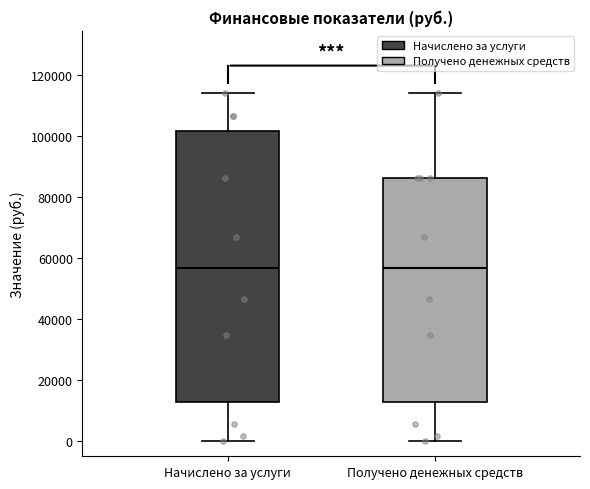

Reading left to right, transcribe this box plot: for each box, give where its median line is, the range the box spans, and where its two whiskers end, as read against the y-axis. The values are not printed on the chart, so give them approximately, as read against the axis.

Начислено за услуги: median 56000, box 12000 to 102000, whiskers 0 to 114000
Получено денежных средств: median 56000, box 12000 to 86000, whiskers 0 to 114000